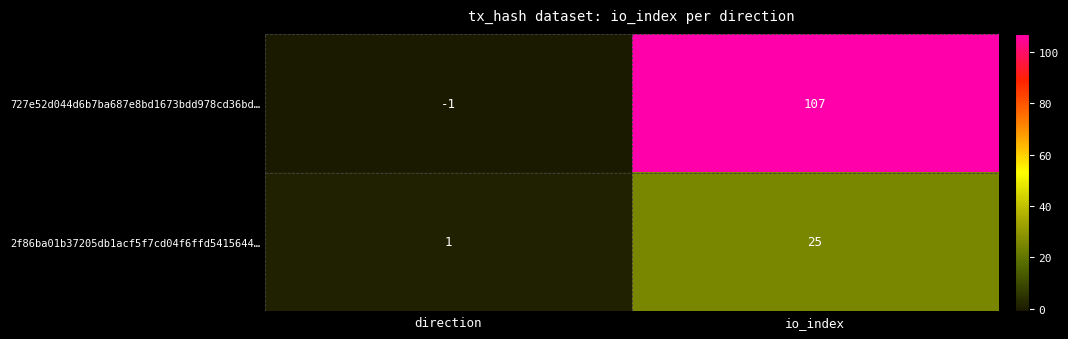

Which series has the largest total across all categories?

727e52d044d6b7ba687e8bd1673bdd978cd36bd…